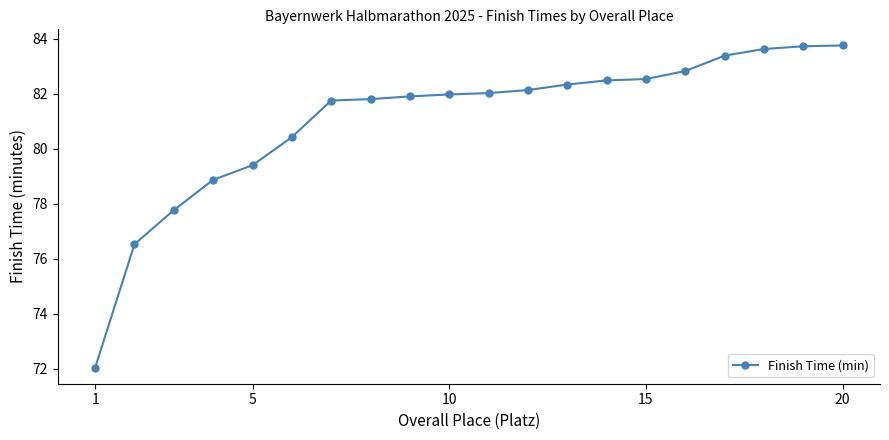

What is the difference between the maximum and minimum values?

11.7